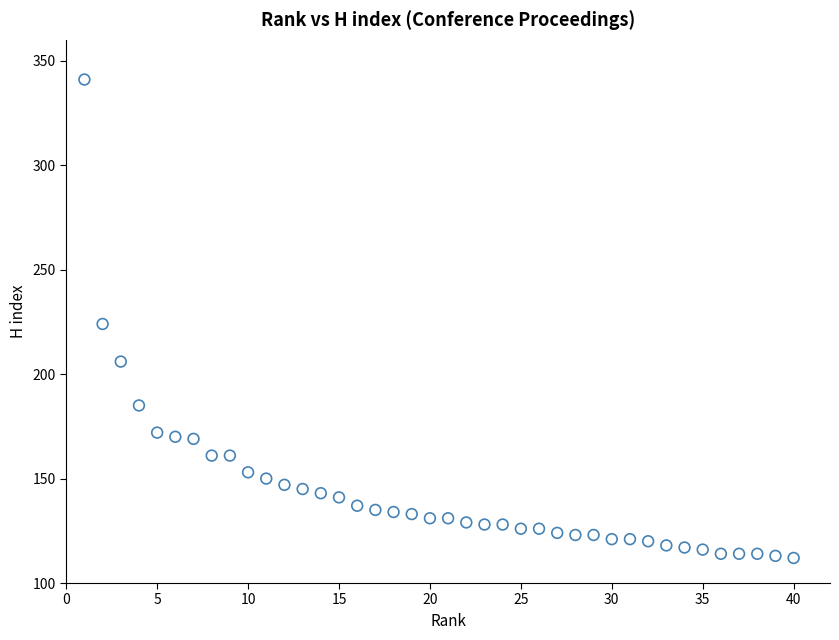

What is the range of X values (max minus min)?

39